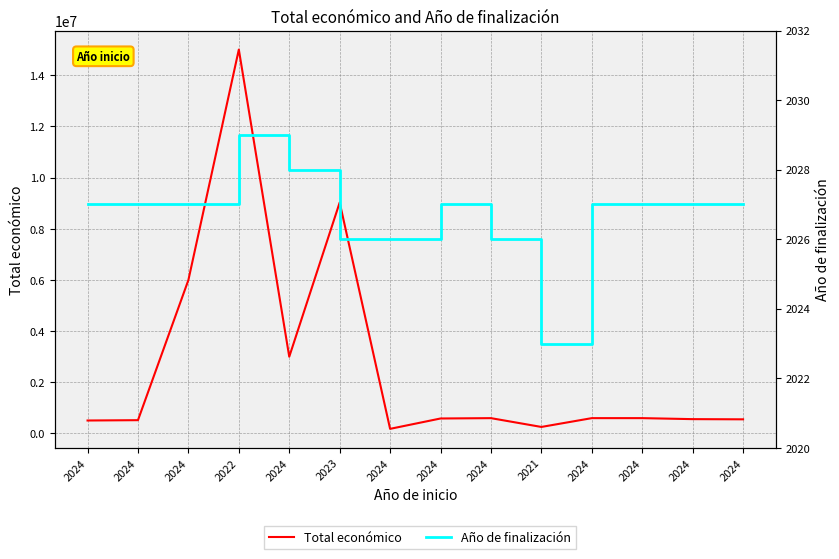

Which has a higher value, 2024 or 2024?

2024